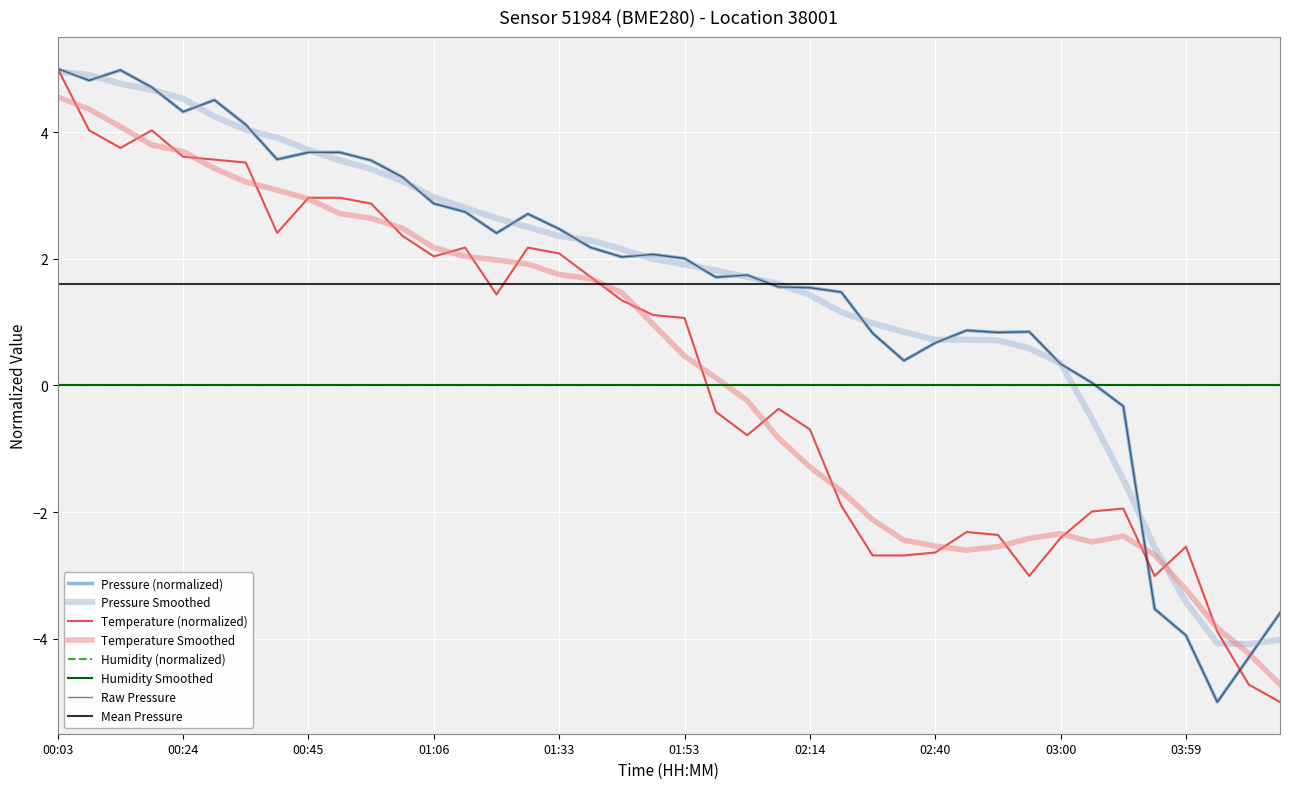

How many interior local peaks does the temperature series have?

7